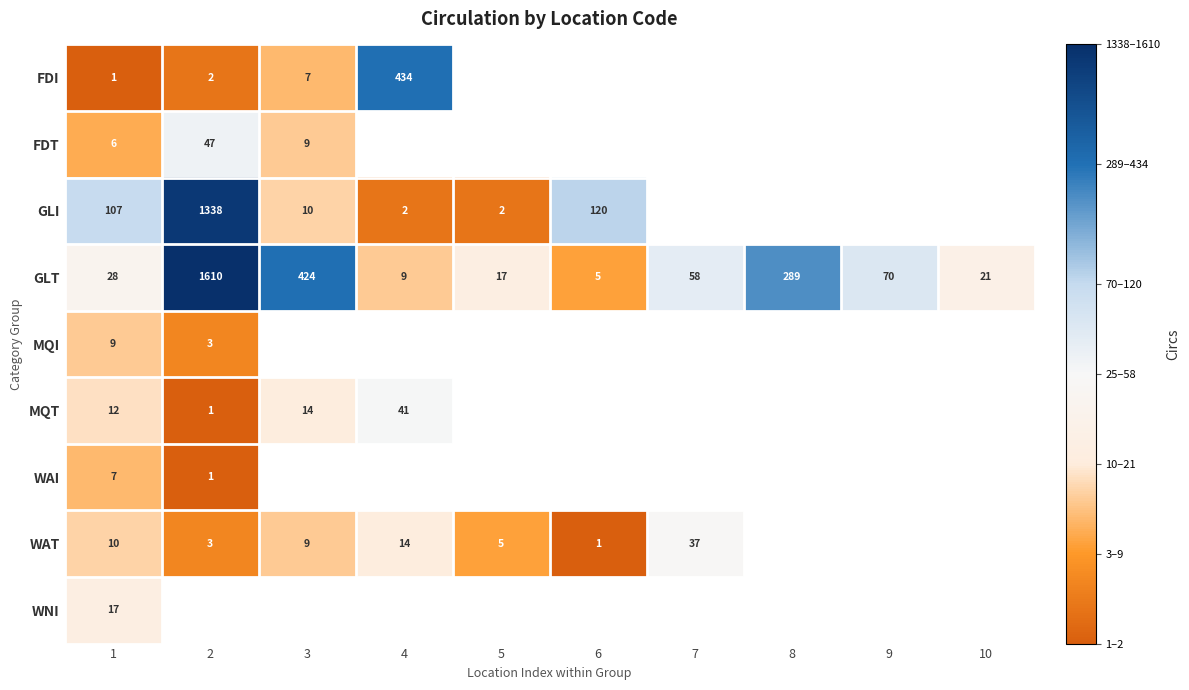

Rank the series at 1 from lowest to highest value.

FDI, FDT, WAI, MQI, WAT, MQT, WNI, GLT, GLI